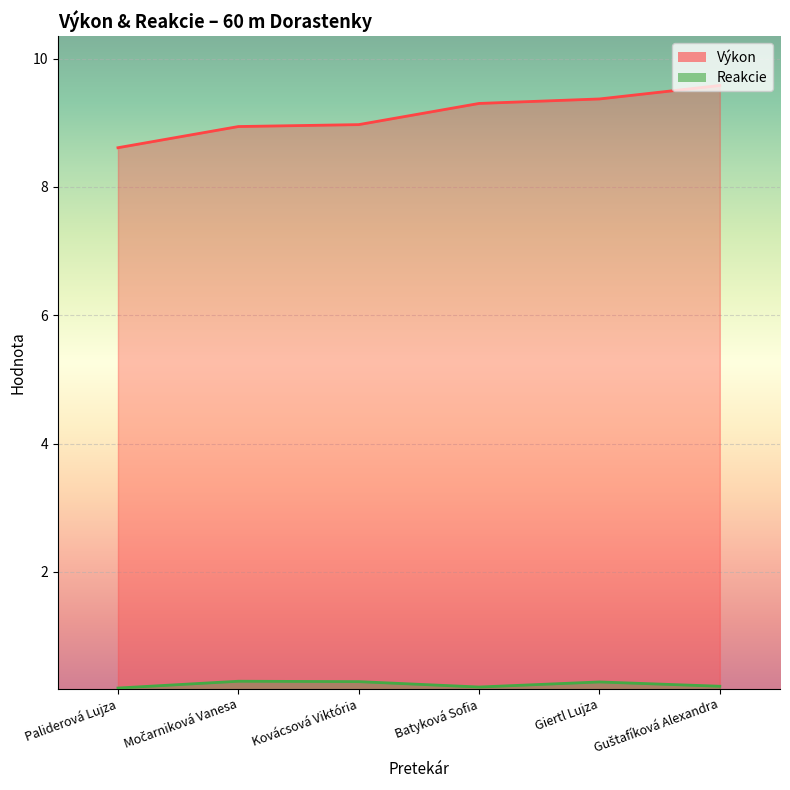

What are all the series names shown in the legend?

Výkon, Reakcie